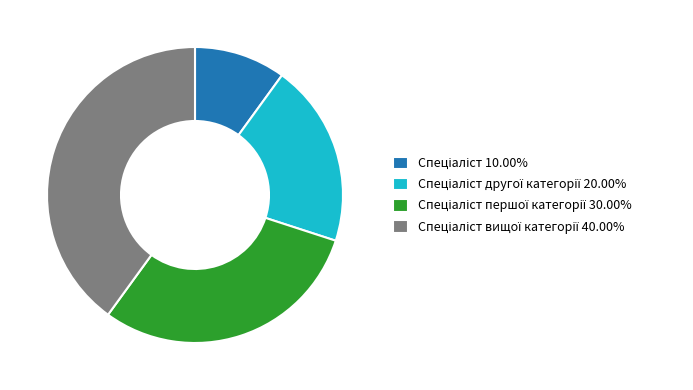

Is there a majority slice in this chart?

No